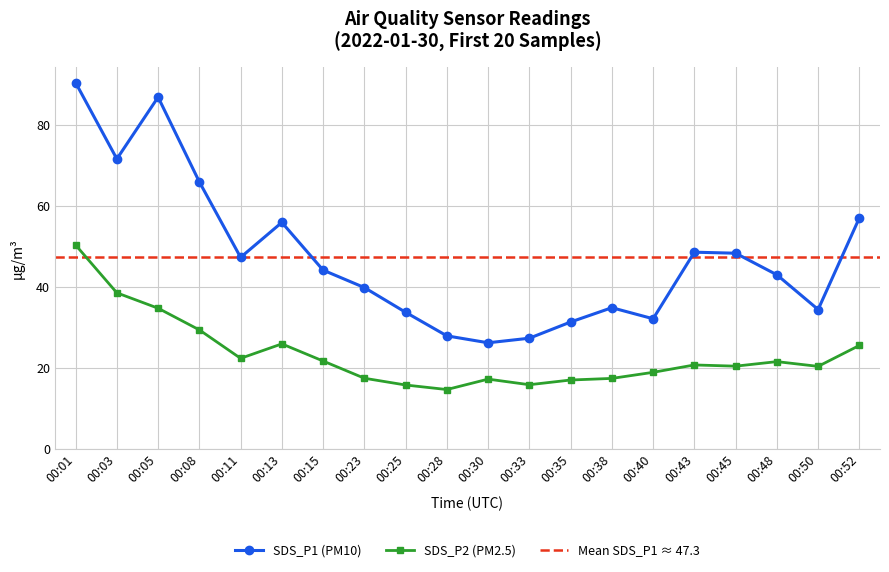

What value does the SDS_P2 series have at 00:52?

25.5